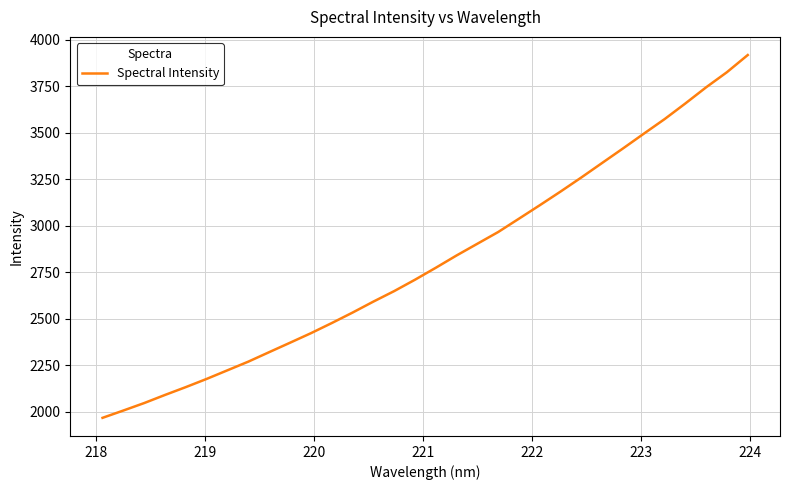

What is the average value?

2813.3